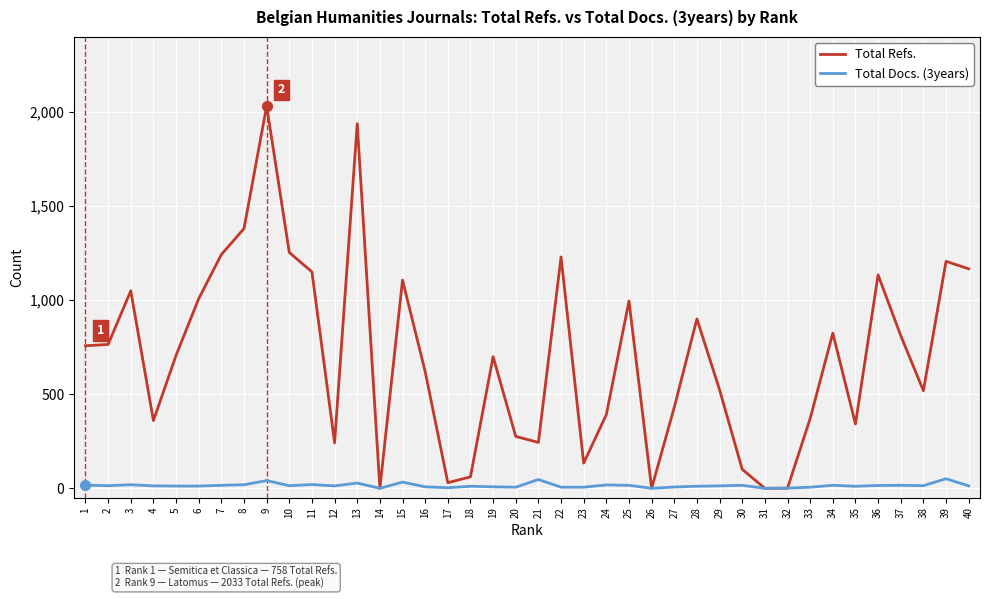

List the series in order of their peak value, highest first.

Total Refs., Total Docs. (3years)